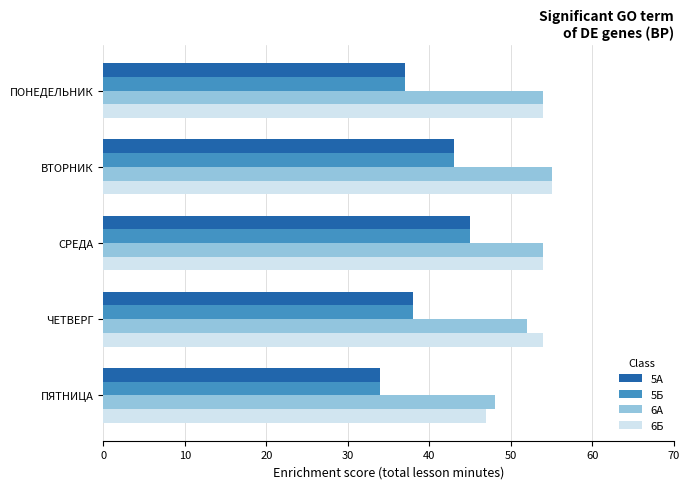

Is the value of 6Б at ЧЕТВЕРГ greater than the value of 5Б at ЧЕТВЕРГ?

Yes